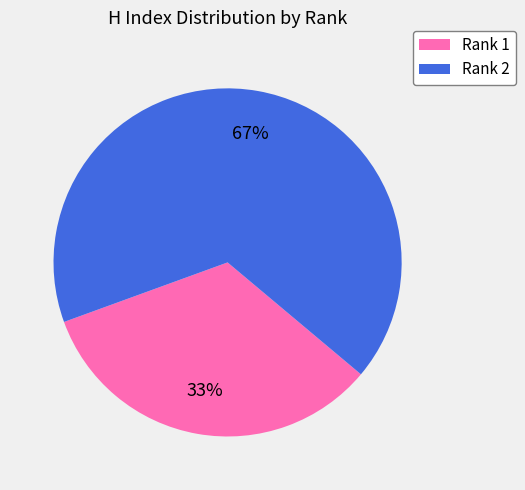

To the nearest percent, what is the average slice percentage?

50%